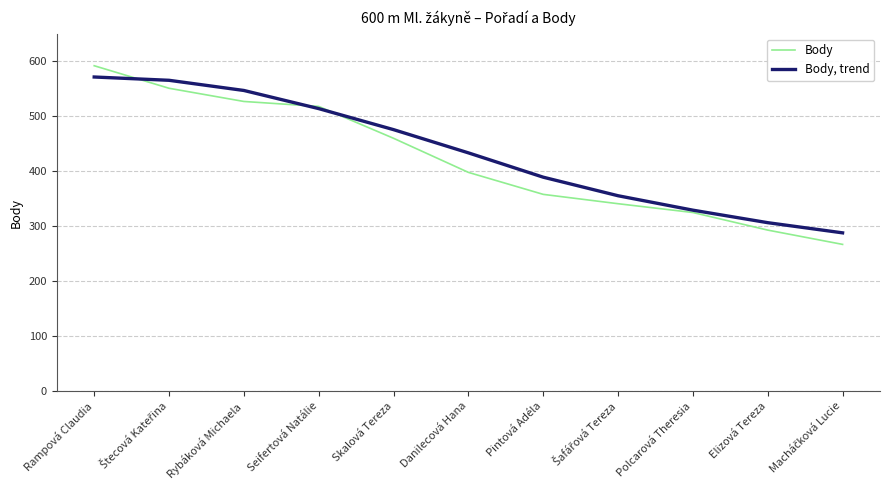

True or false: Body has more than 1 points higher than both neighbors.

False